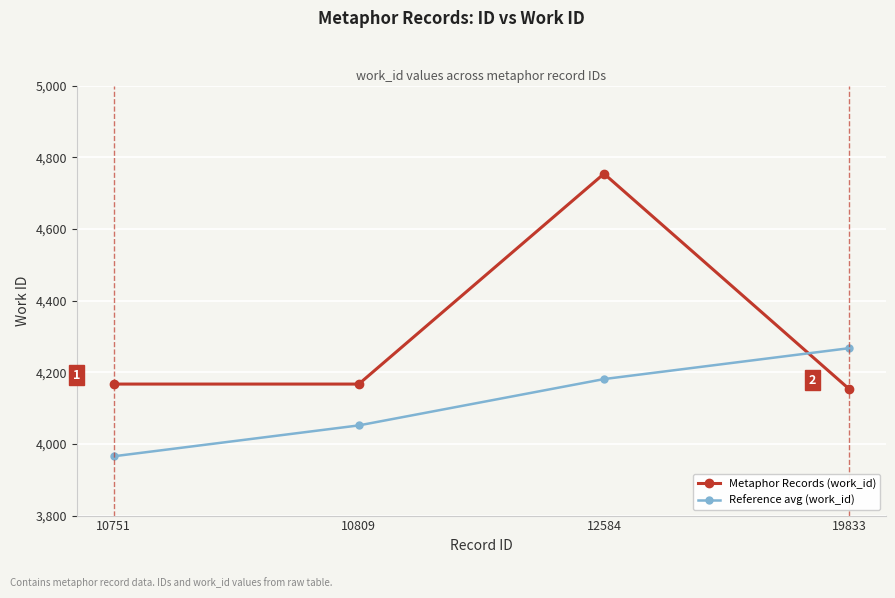

What is the difference between the Reference avg (work_id) values at 12584 and 19833?

86.2